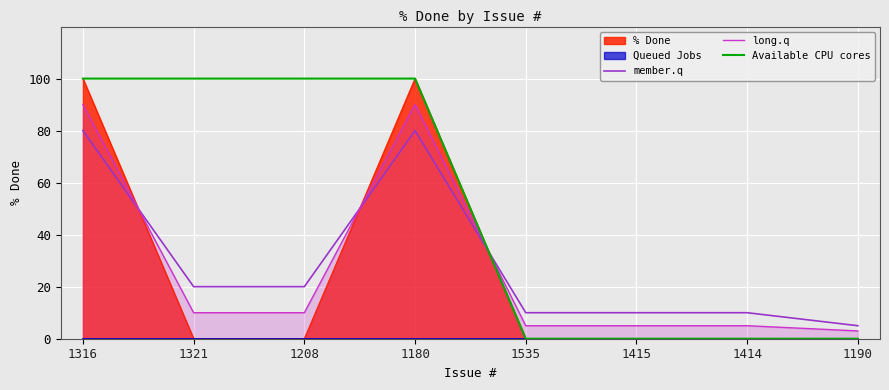

True or false: member.q and long.q cross at least once.

True